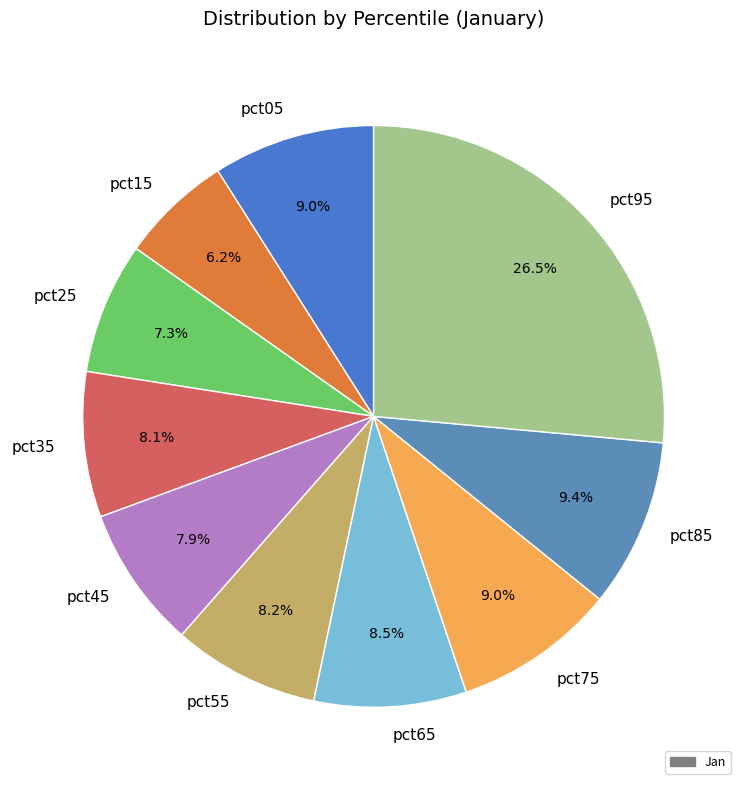

To the nearest percent, what is the difference between the largest and smallest slice percentages?

20%